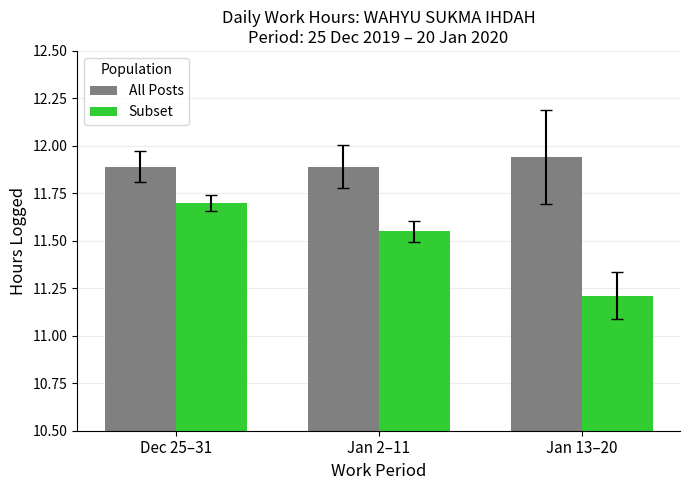

Is it true that All Posts equals 19.9 at Jan 2–11?

False